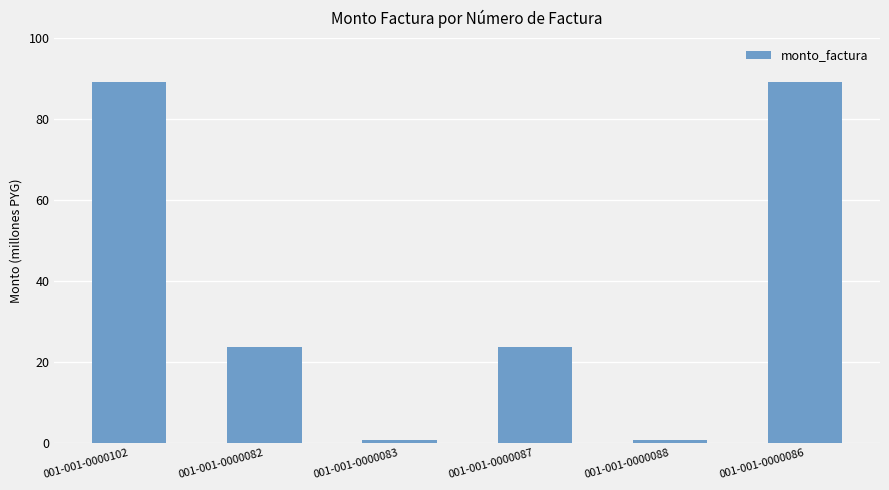

At which category does the chart reach its minimum across all series?

001-001-0000083